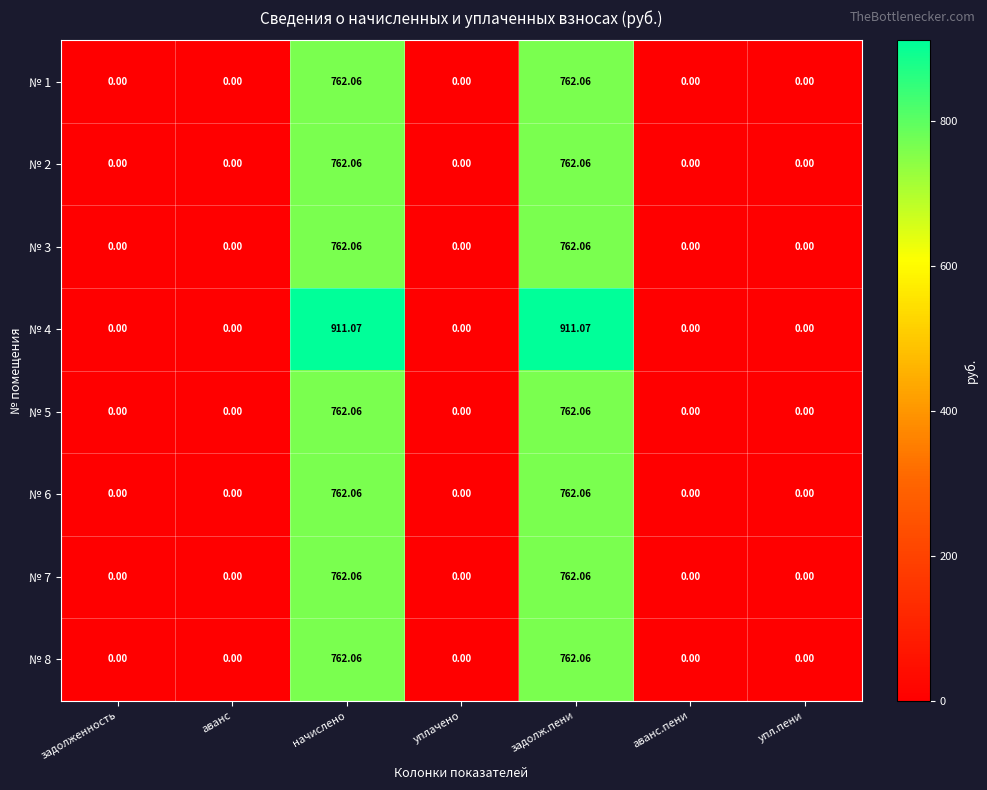

Is the value of № 7 at уплачено greater than the value of № 3 at начислено?

No